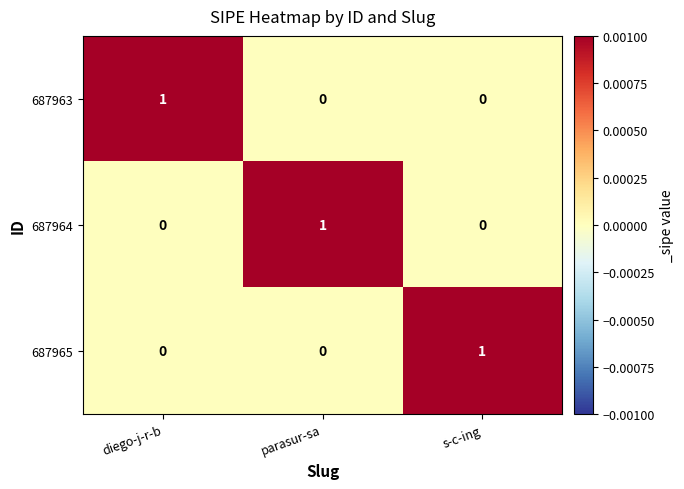

How many 687965 values are between 0 and 1?

3